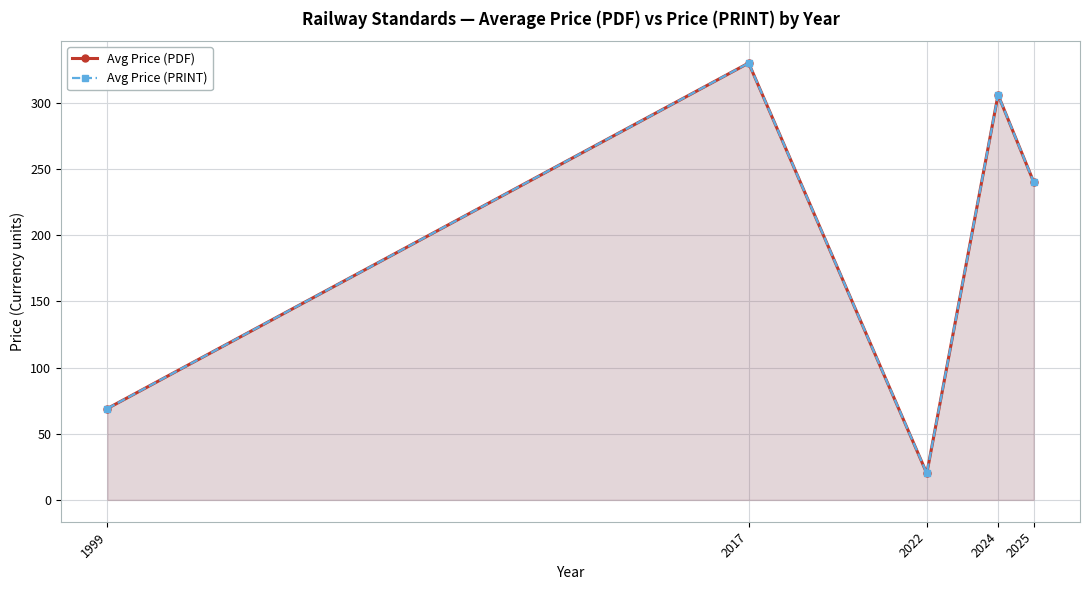

What is the value of the Avg Price (PDF) point at the 4th from the left?

306.0